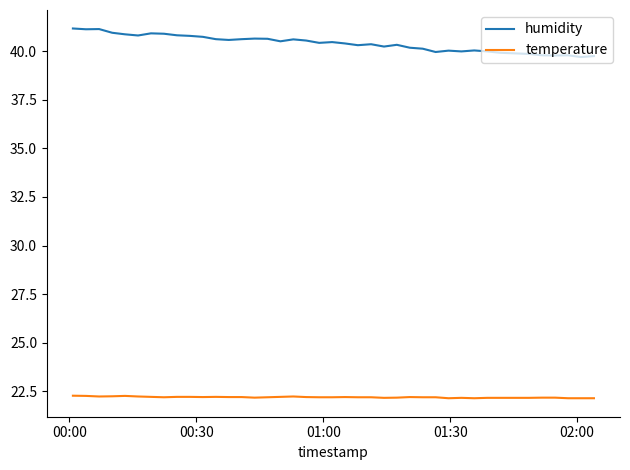

True or false: temperature and humidity intersect in this chart.

False